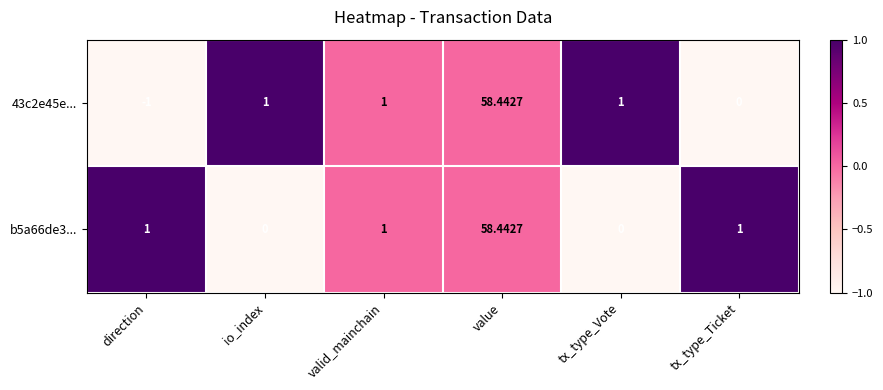

At which category is the sum across all series the highest?

value